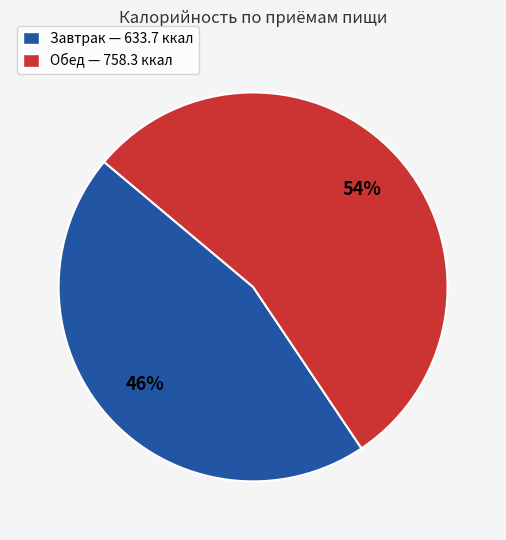

Rank the categories by value from highest to lowest.

Обед, Завтрак